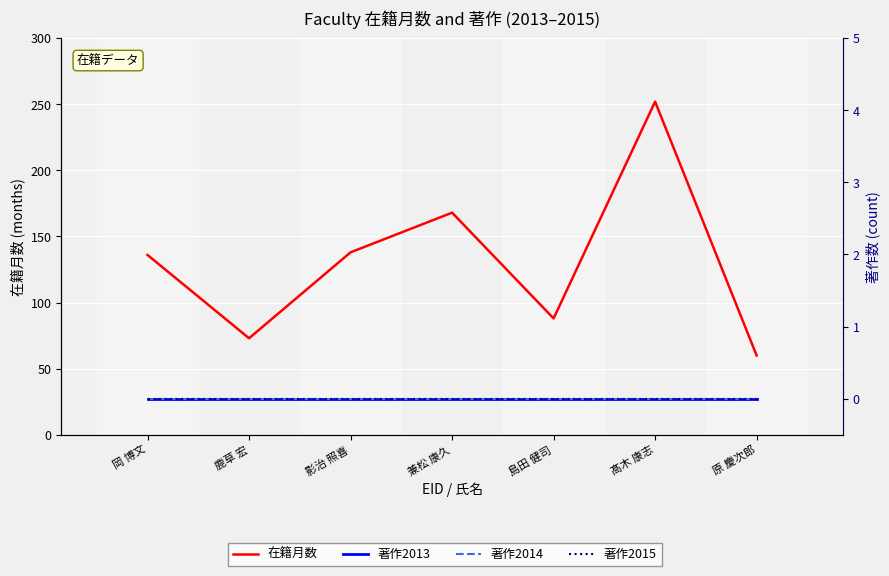

In 在籍月数, how many points are higher than both neighbors (excluding endpoints)?

2